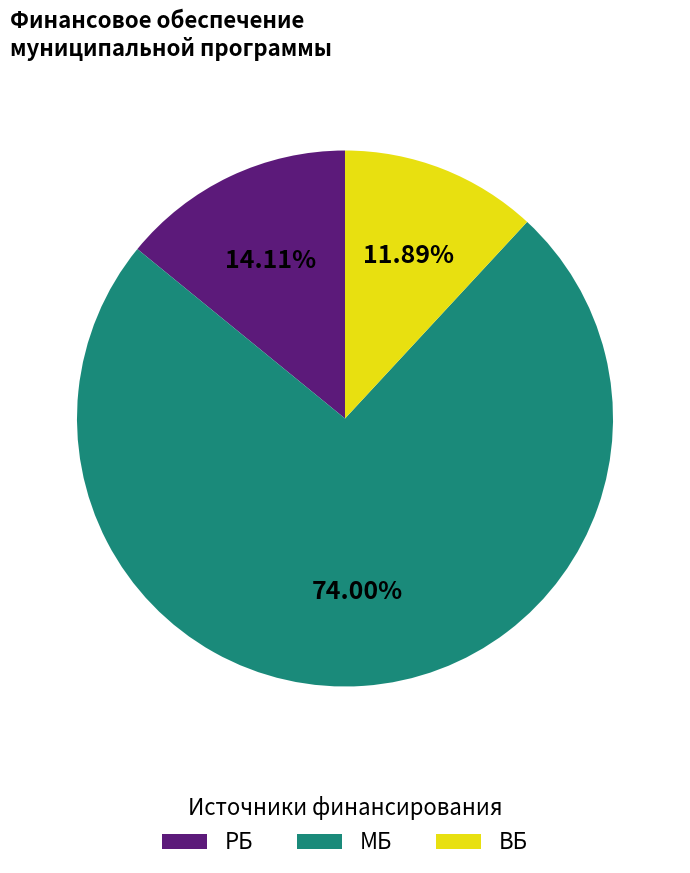

Which category accounts for the majority?

МБ